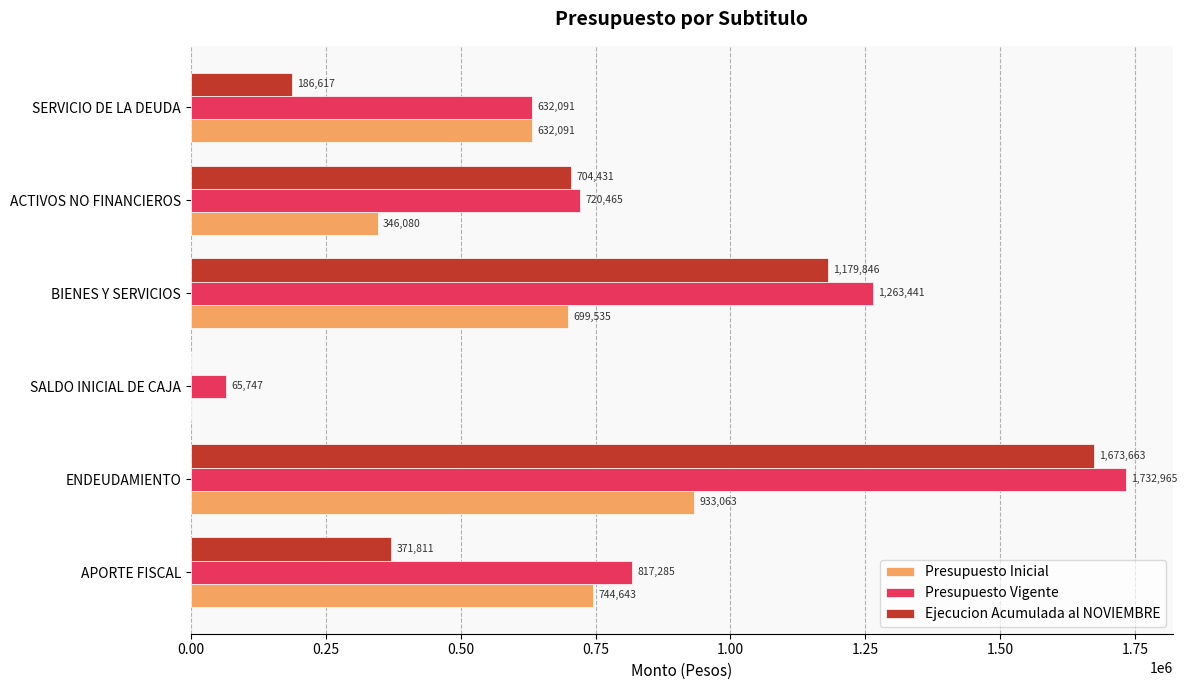

What is the sum of the Presupuesto Inicial values at SERVICIO DE LA DEUDA and APORTE FISCAL?

1376734